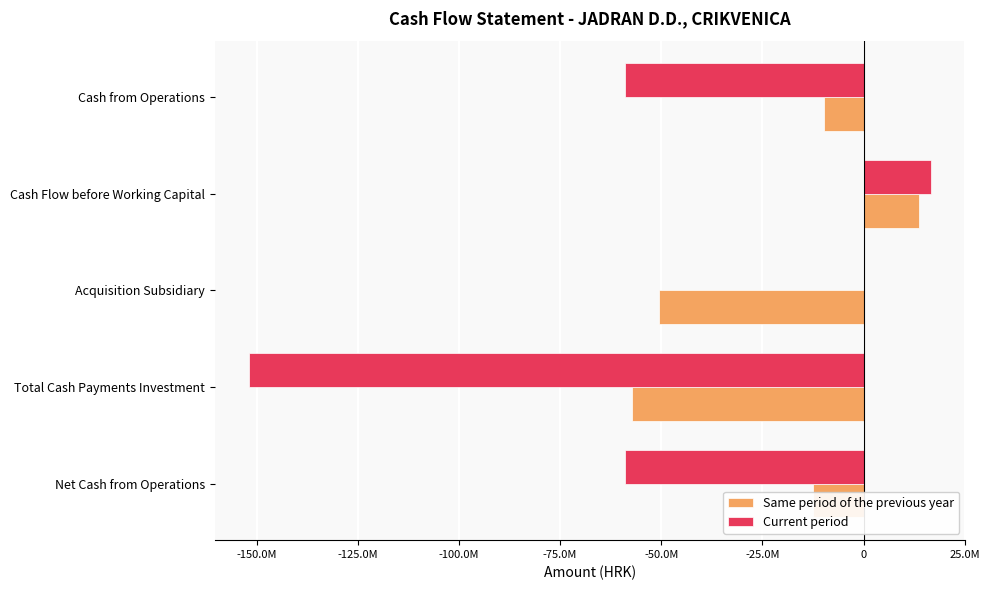

What are all the series names shown in the legend?

Same period of the previous year, Current period